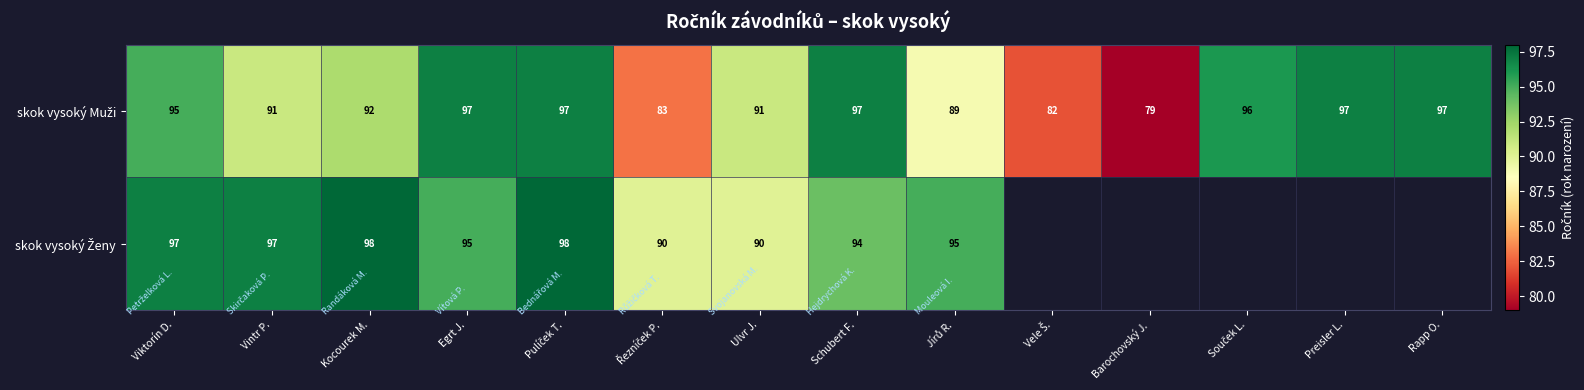

What is the total value across all series at Kocourek M.?

190